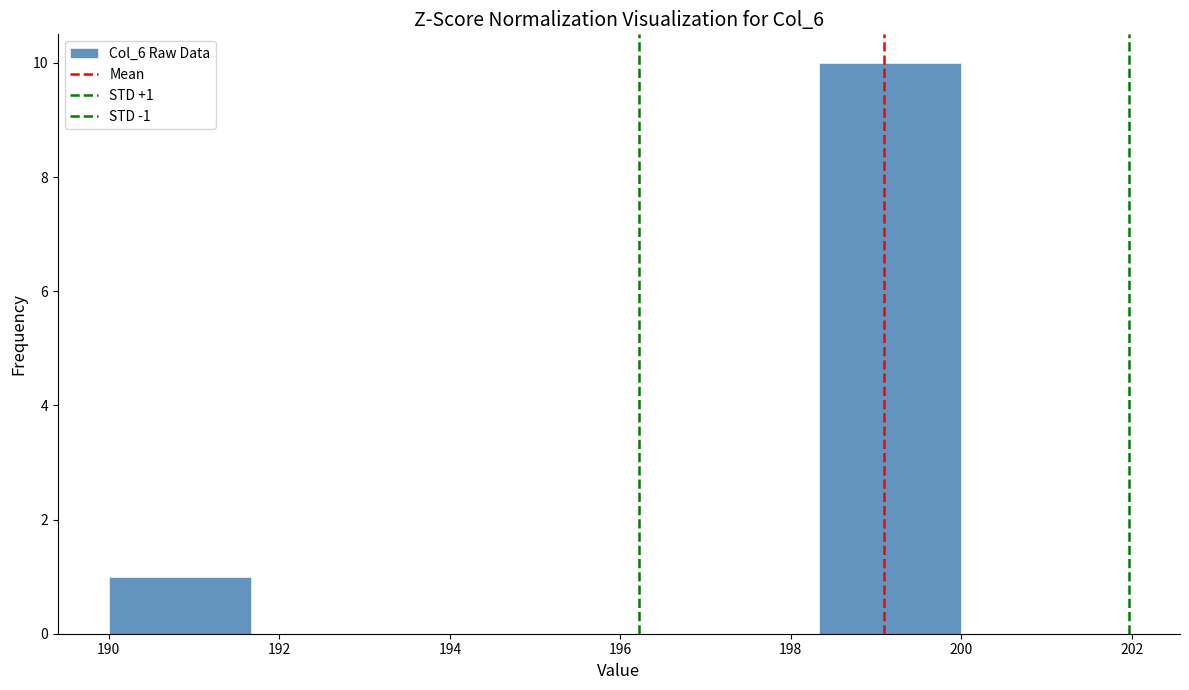

Which range on the x-axis has the tallest bar?

198.4 to 200.0